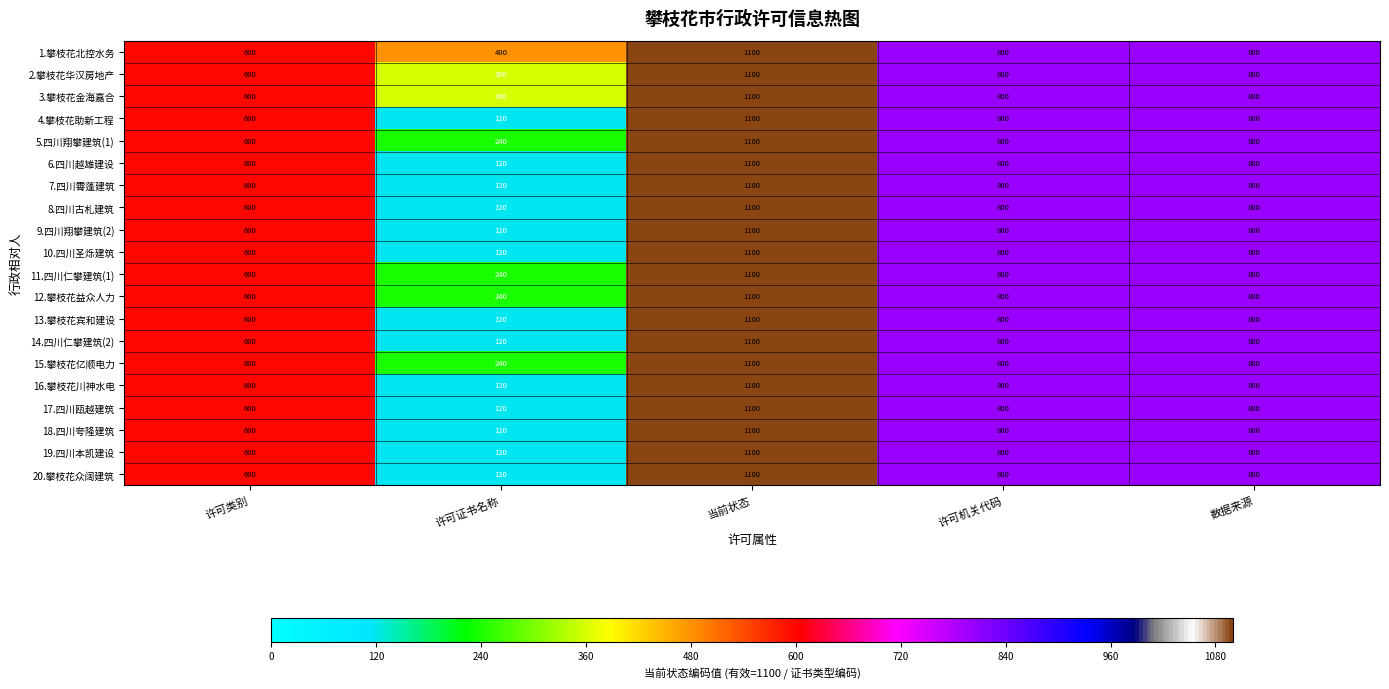

What is the difference between the maximum and minimum values in the 1.攀枝花北控水务 series?

620